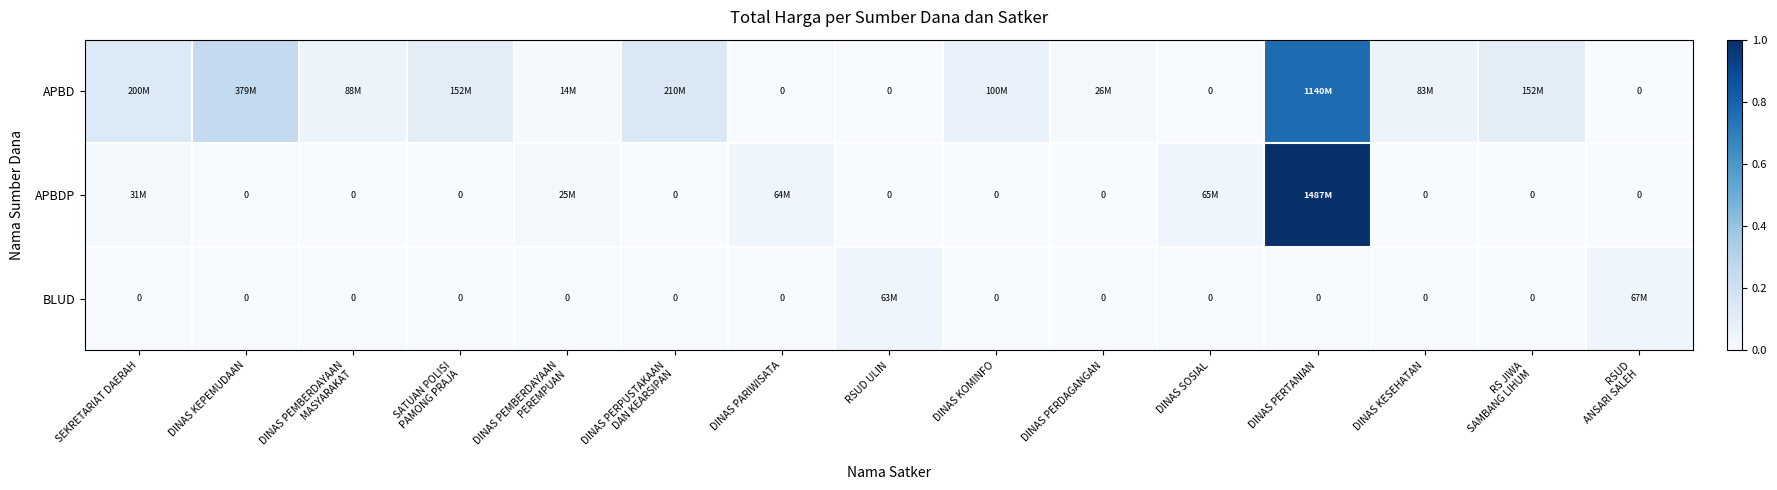

Which series has the largest total across all categories?

APBD